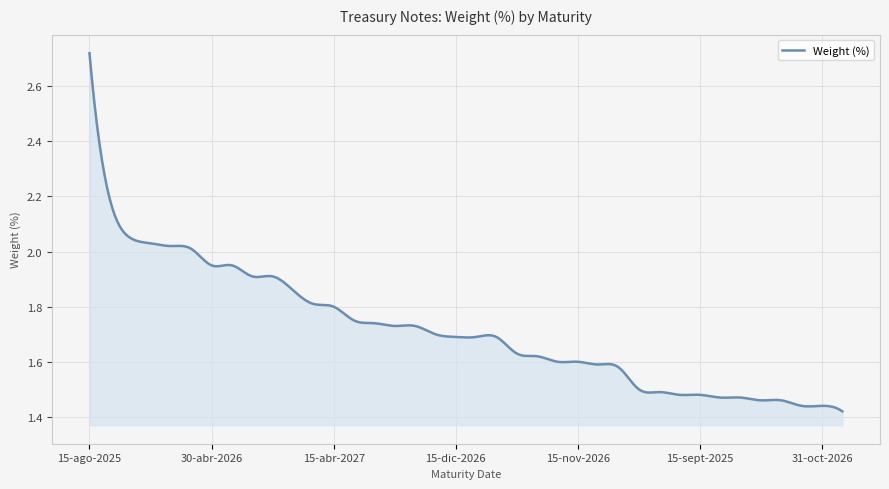

What is the difference between the maximum and minimum values?

1.3